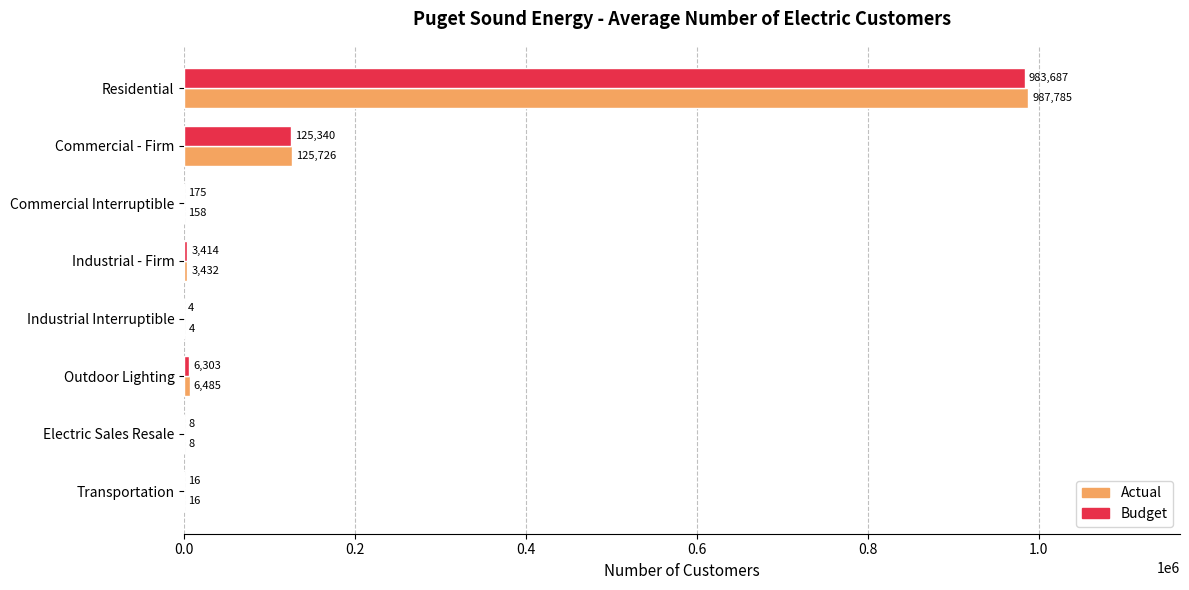

At which label is Budget closest to 491845?

Commercial - Firm